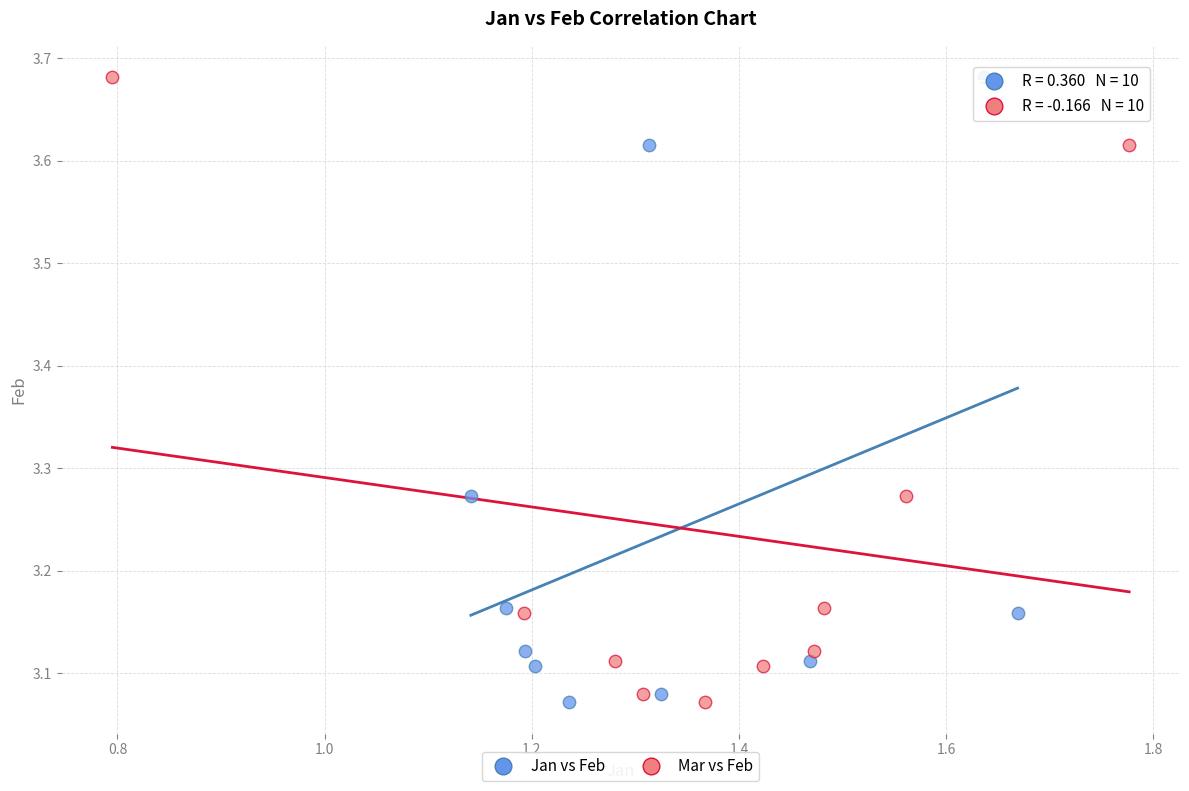

What are all the series names shown in the legend?

Jan vs Feb, Mar vs Feb